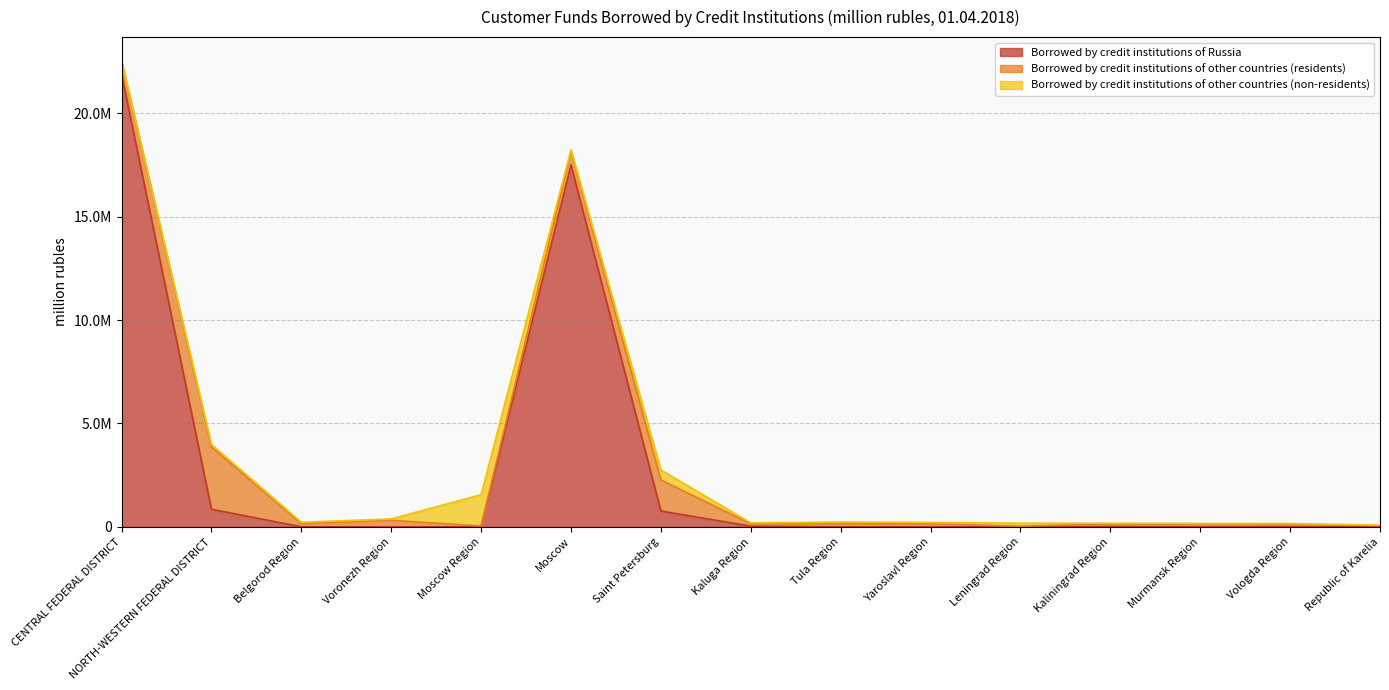

Which series changed the most between Voronezh Region and Kaluga Region?

Borrowed by credit institutions of other countries (residents)